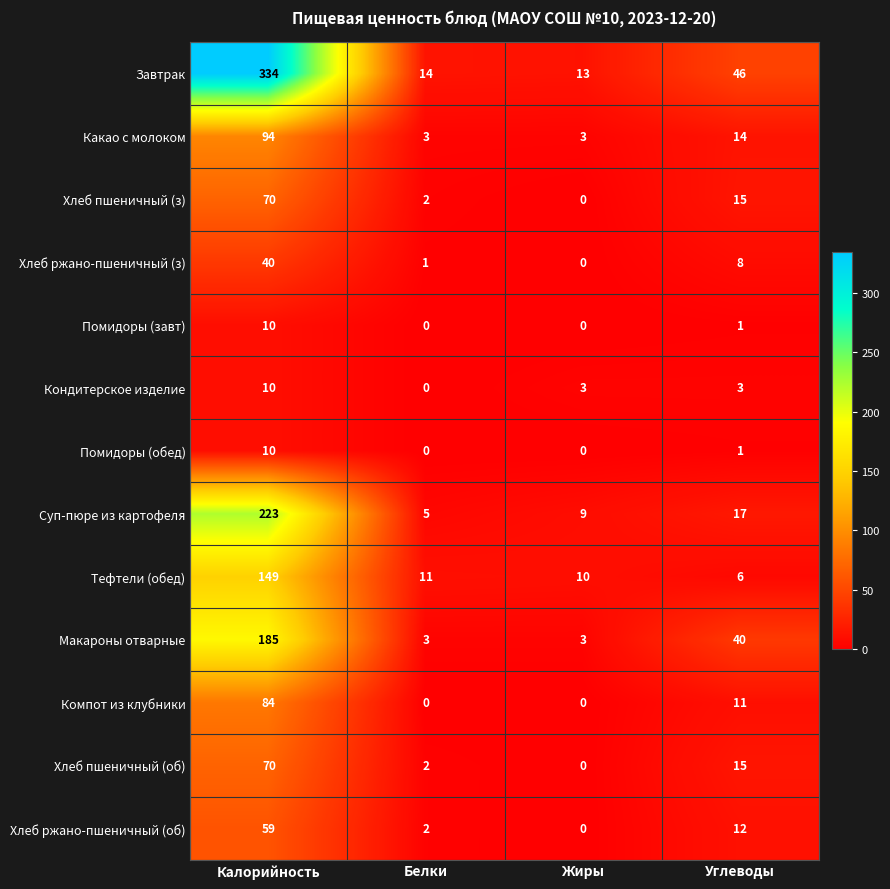

What is the difference between the highest and lowest values at Белки?

14